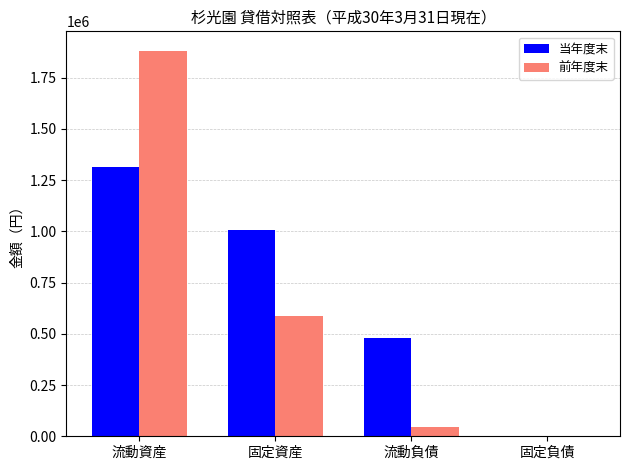

At which category is the sum across all series the highest?

流動資産